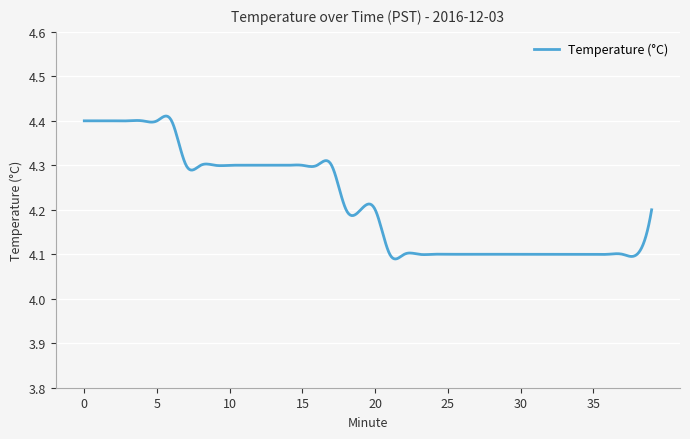

How many lines are shown in the chart?

1